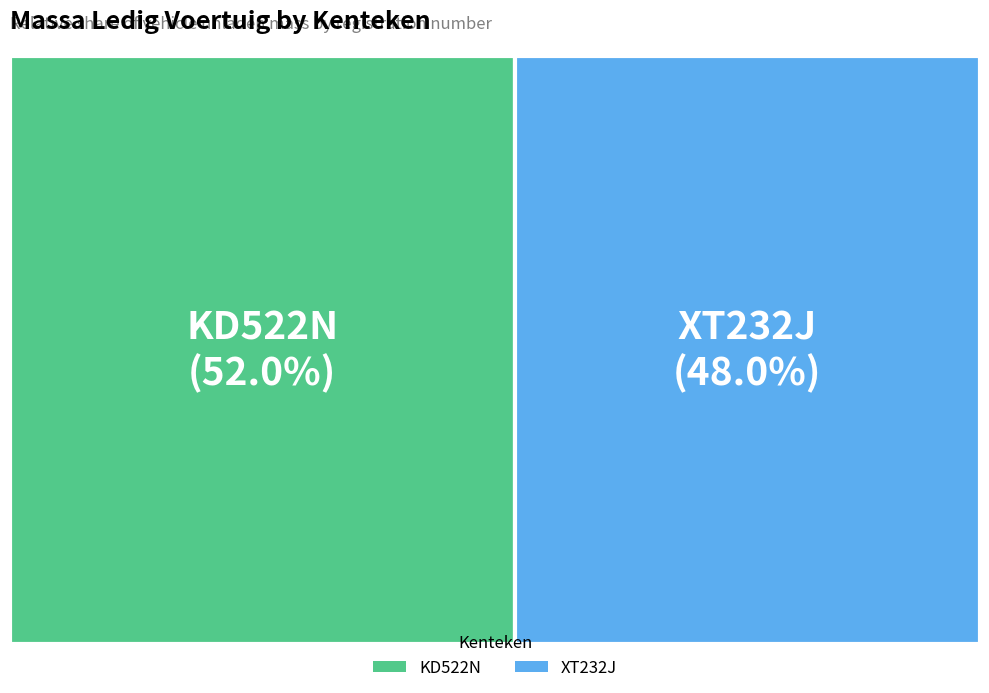

The KD522N slice represents 45% of the pie. True or false?

False